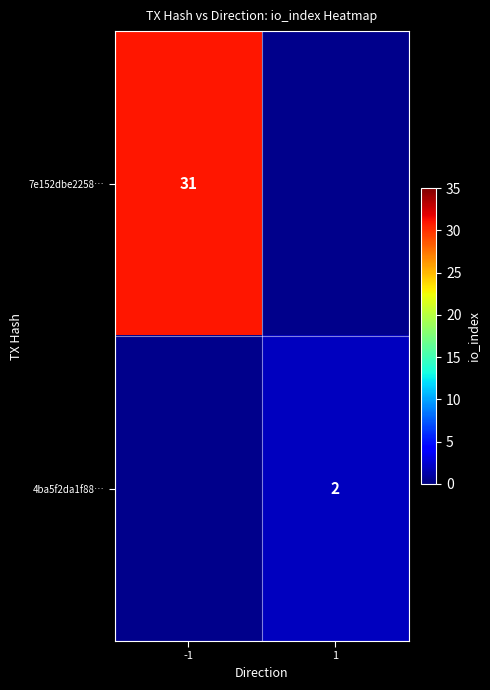

The value of 7e152dbe2258… at -1 is 31. True or false?

True